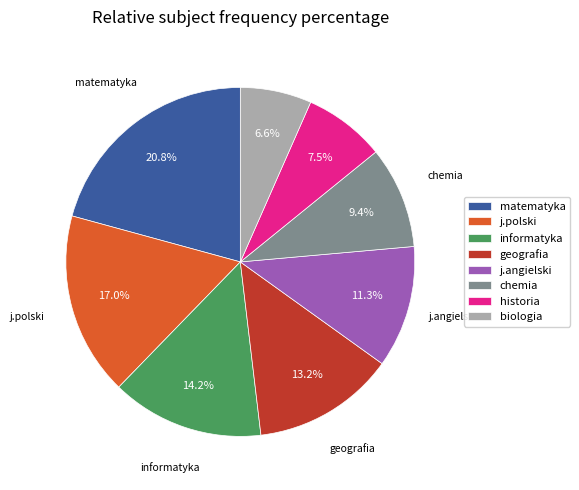

Is there a majority slice in this chart?

No